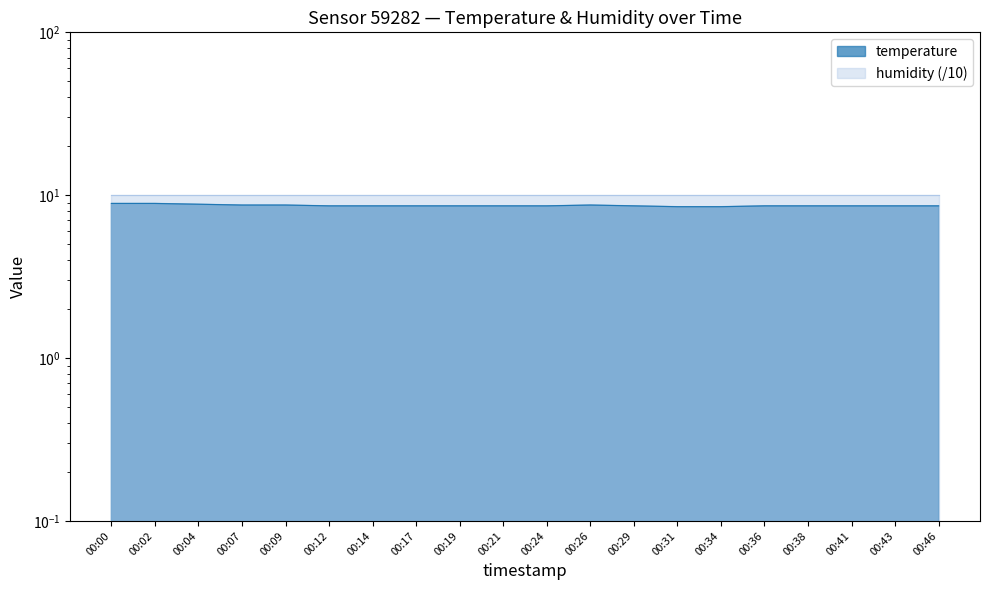

What is the value of the 7th point from the left?

8.6